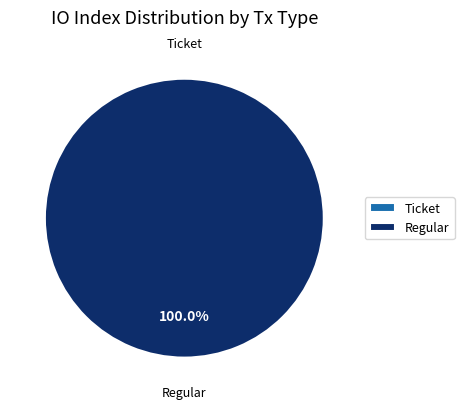

To the nearest percent, what is the combined percentage of Regular (index 12) and Ticket (index 0)?

100%